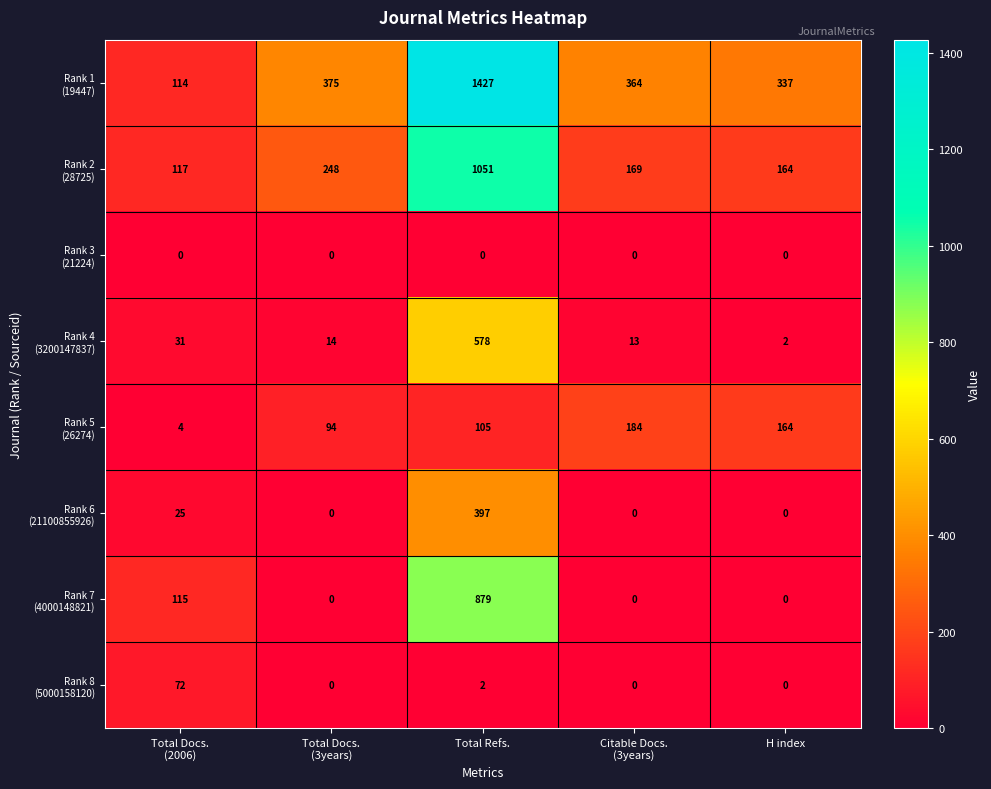

At which category is the sum across all series the highest?

Total Refs.